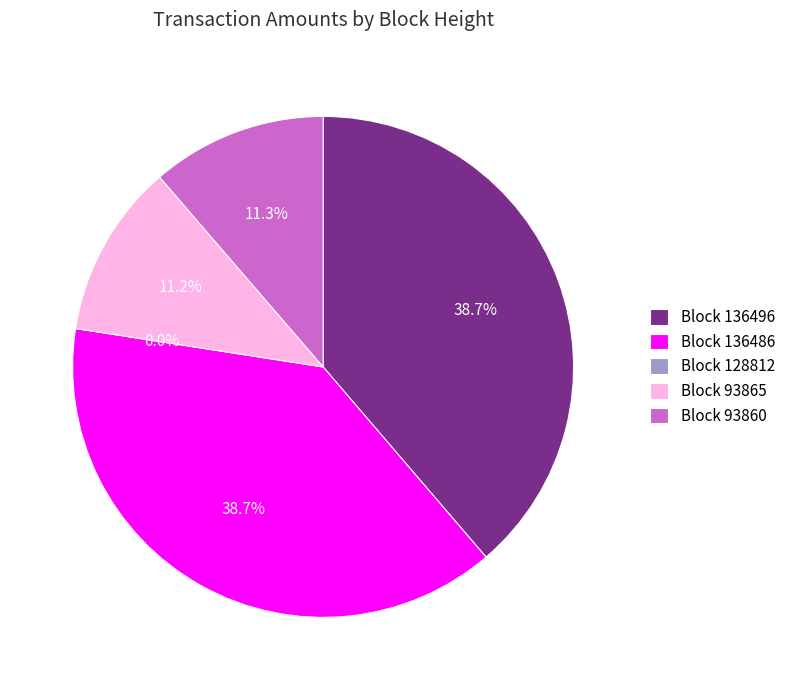

Is 93865 the majority of the pie?

No